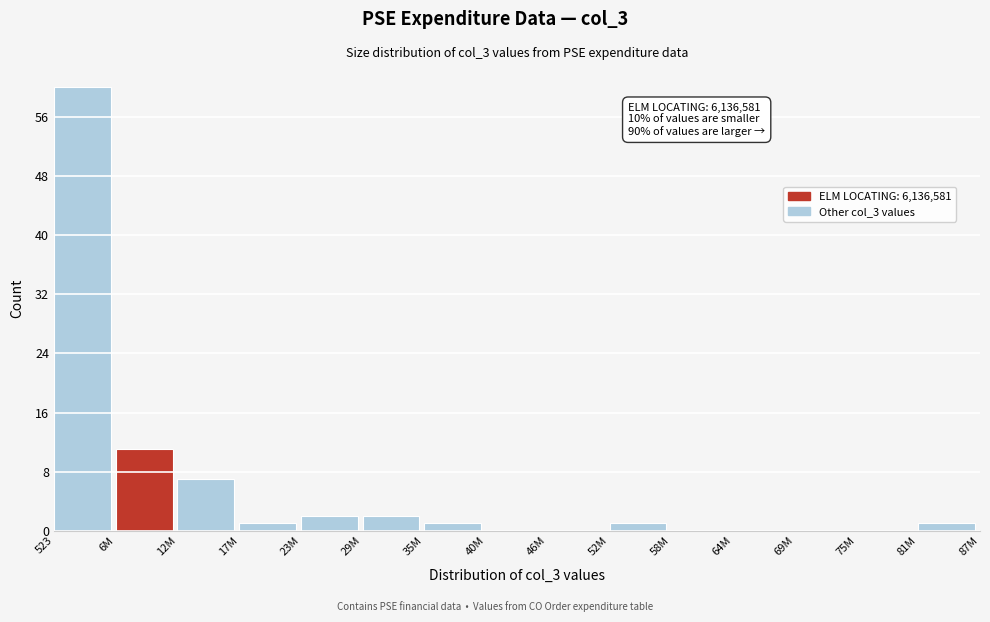

Reading right to left, transcribe all the data shown in this chart.

81M=1	75M=0	69M=0	64M=0	58M=0	52M=1	46M=0	40M=0	35M=1	29M=2	23M=2	17M=1	12M=7	6M=11	523=60